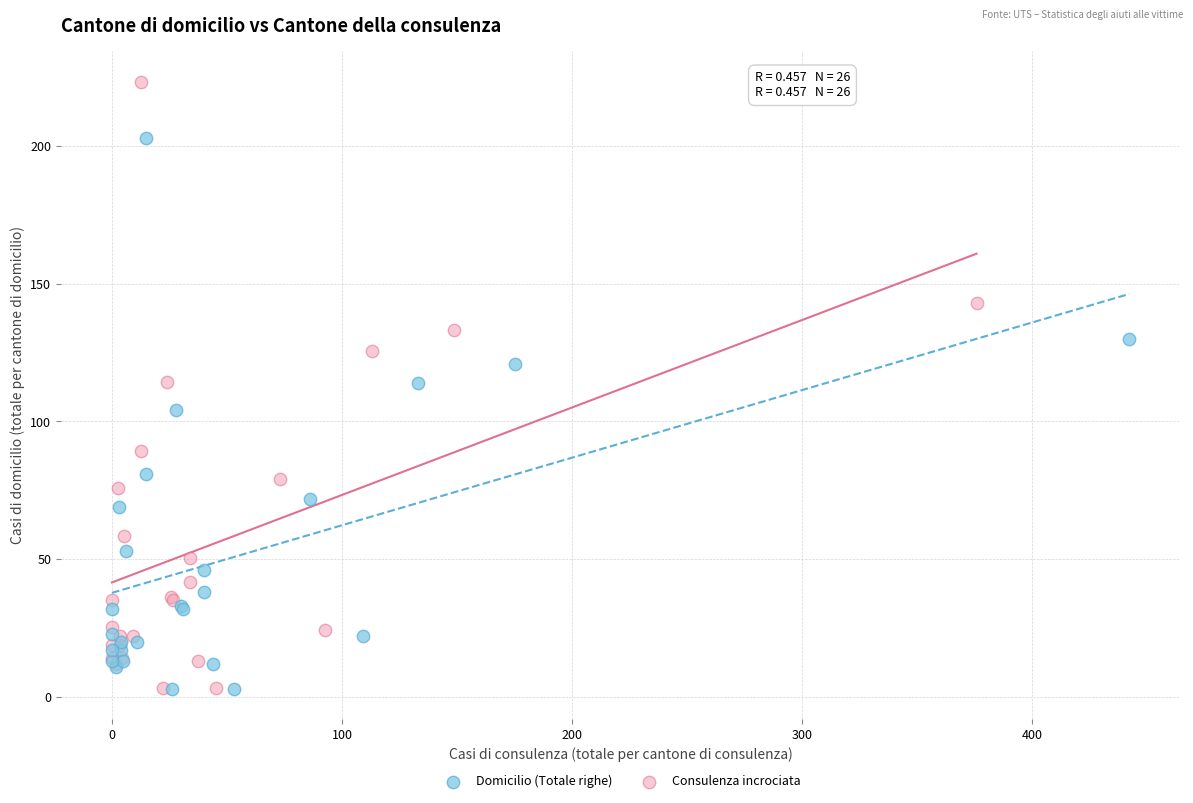

Which series has the largest Y range (max minus min)?

Consulenza incrociata